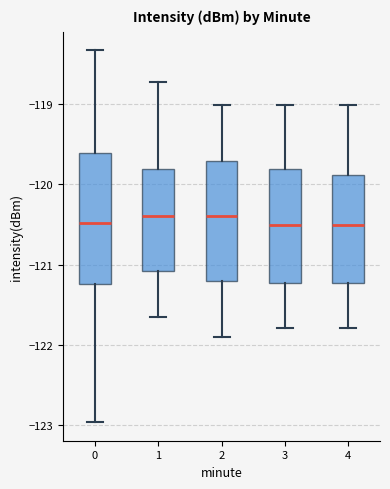

Where does the lower whisker of the box at x = 4 end on the y-axis? The values are not printed on the chart, so give them approximately, as read against the axis.

-121.8